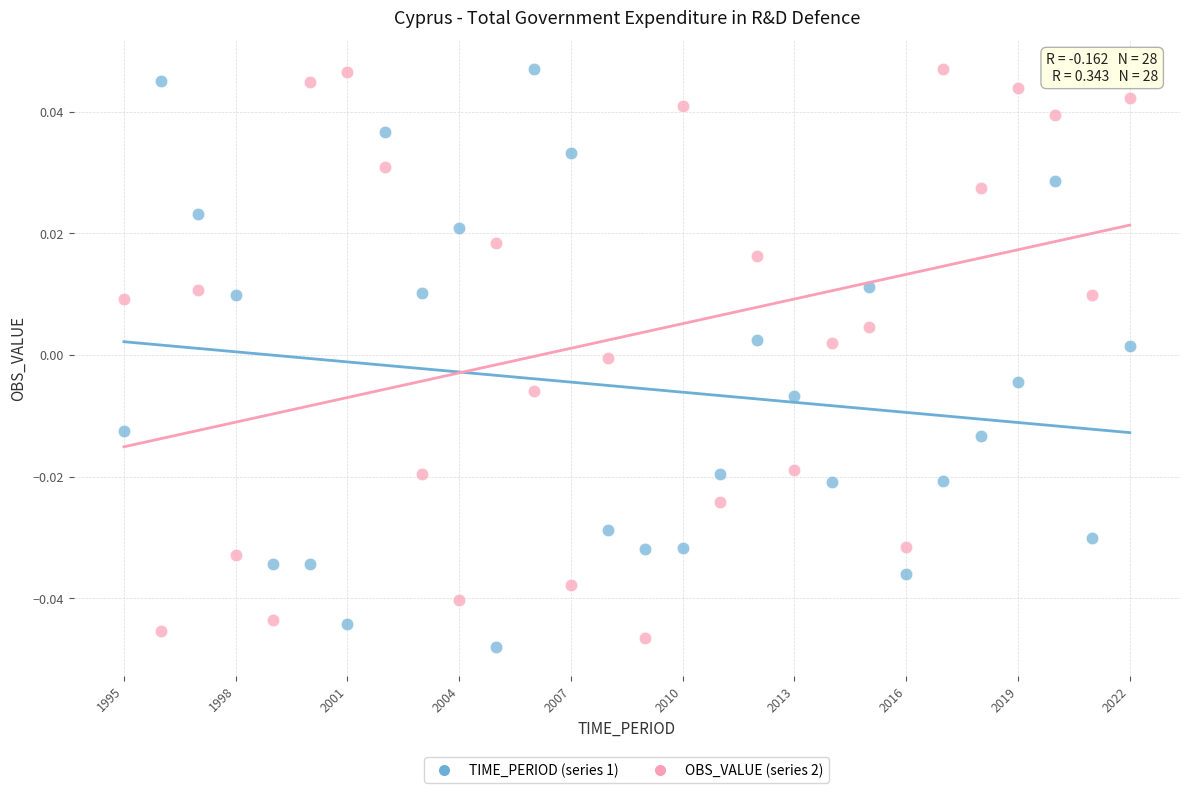

What is the X range (max minus min) for the scatter plot?

27.0